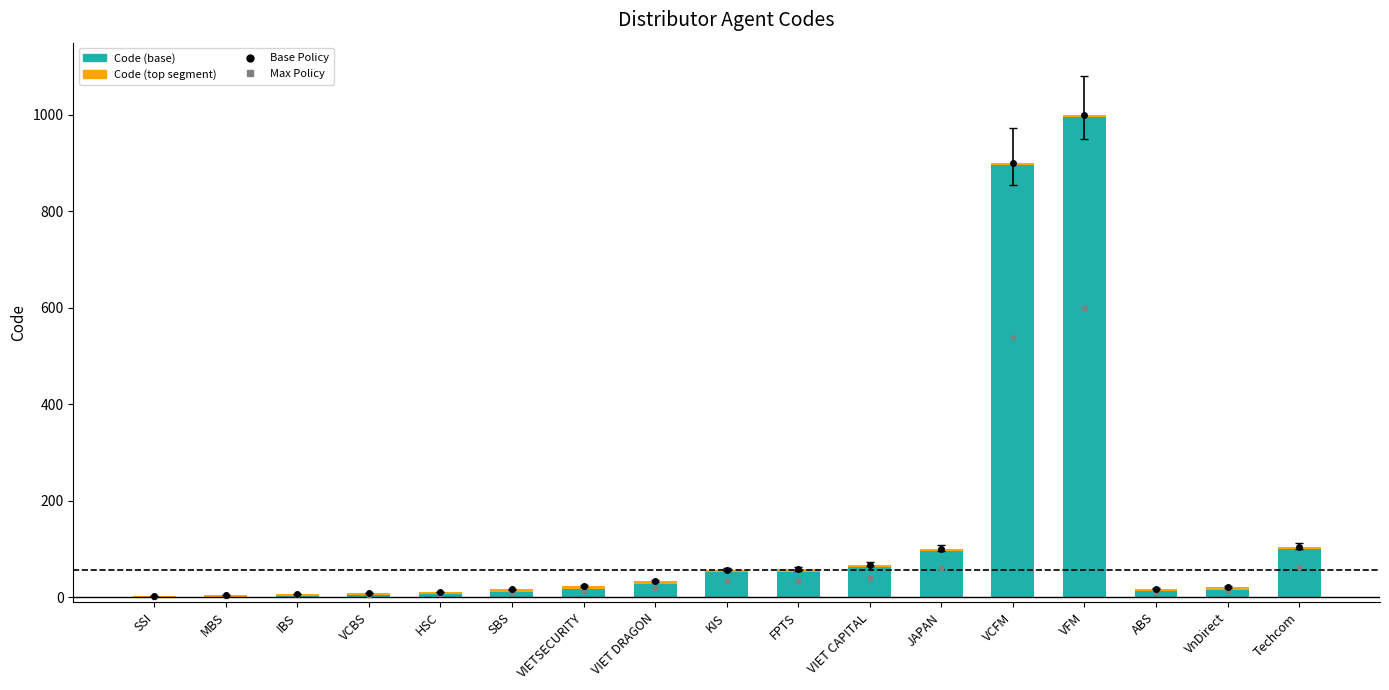

Is it true that Code (base) equals 339 at VFM?

False